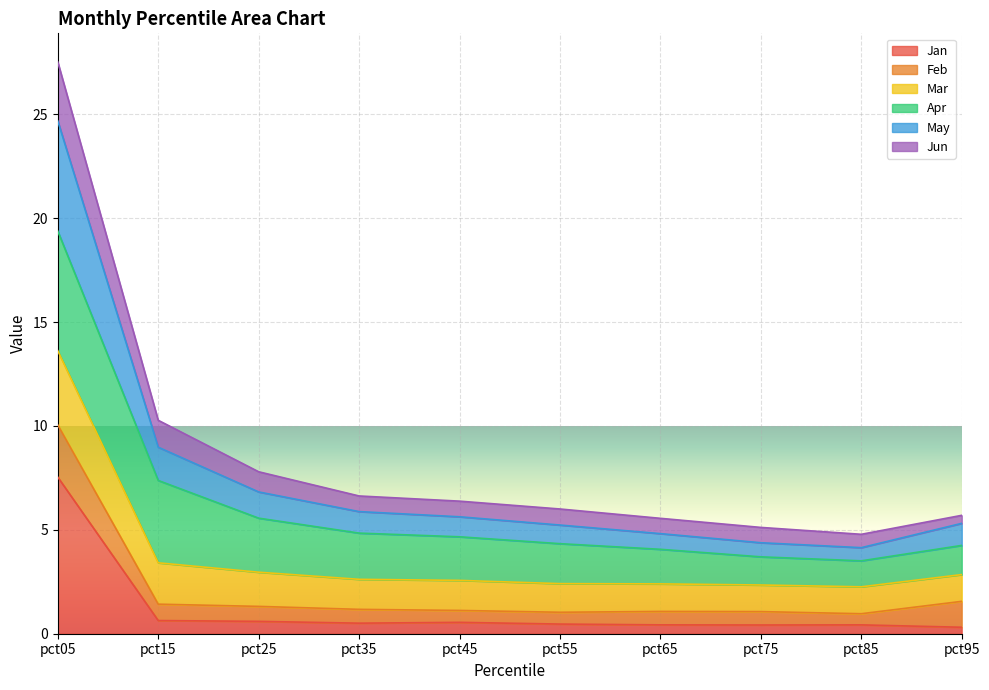

At which category is the sum across all series the highest?

pct05